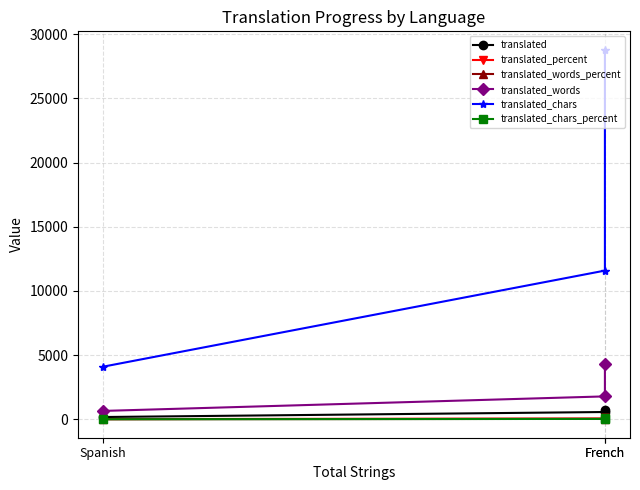

Is the value of translated_words_percent at French greater than the value of translated_percent at French?

No